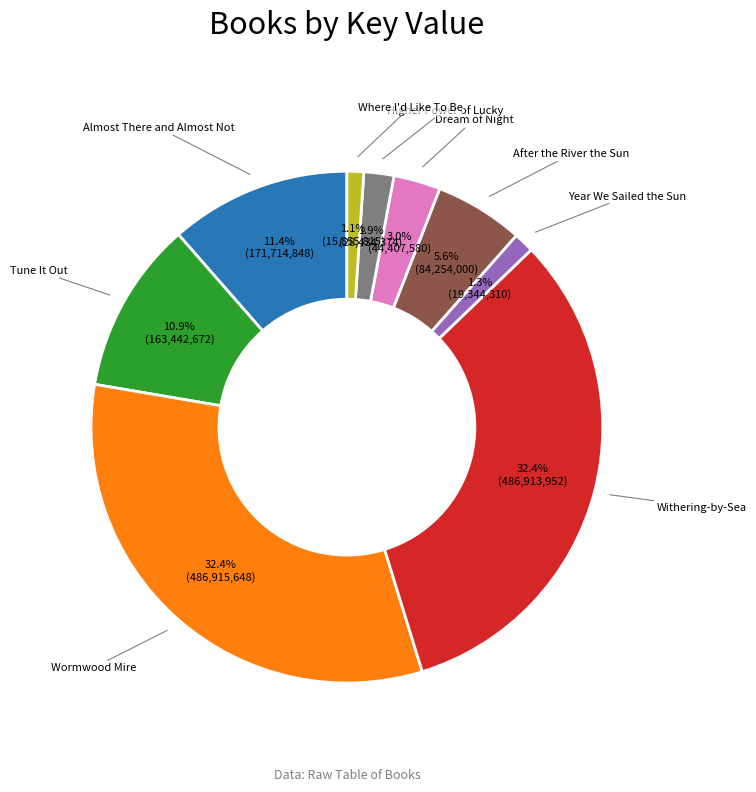

Count the number of slices in the pie.

9